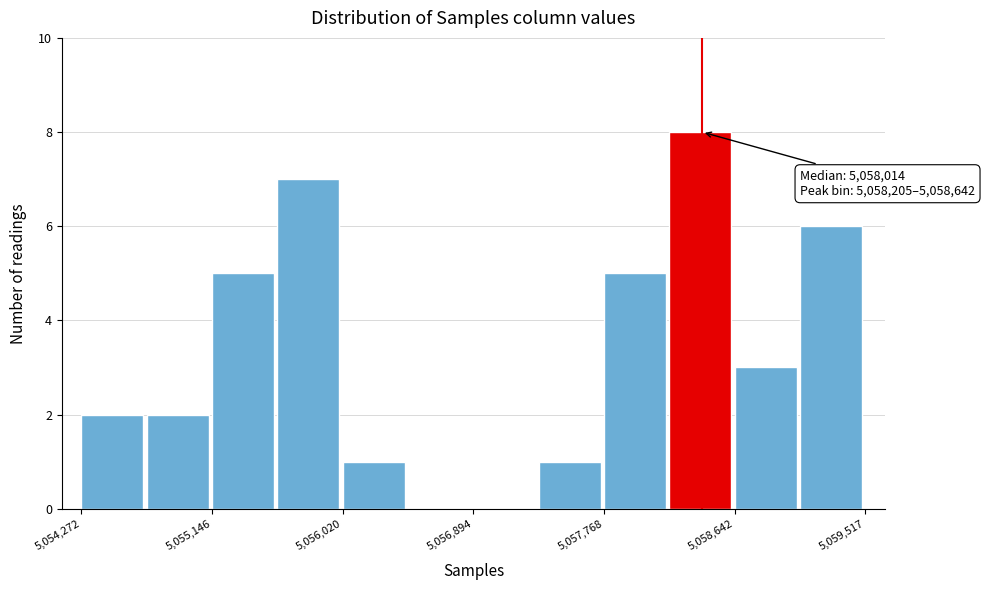

Over which range of the x-axis is the bar tallest?

5058200 to 5058600